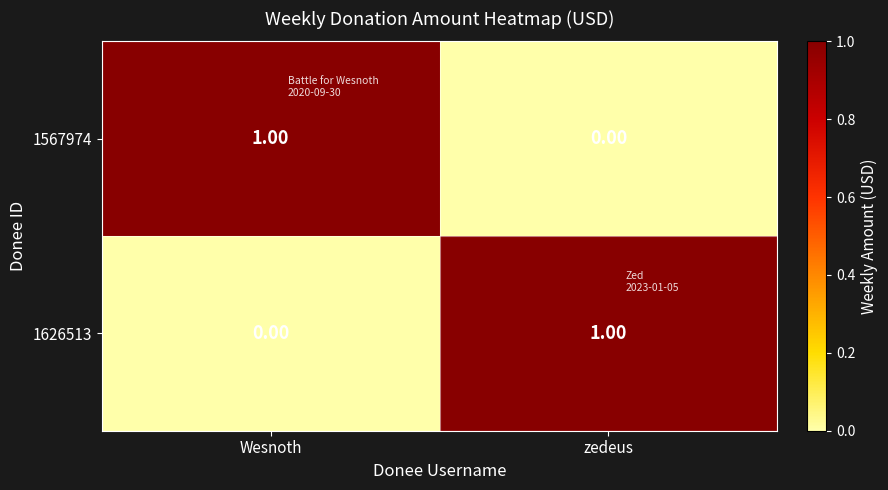

What is the difference between the highest and lowest values at zedeus?

1